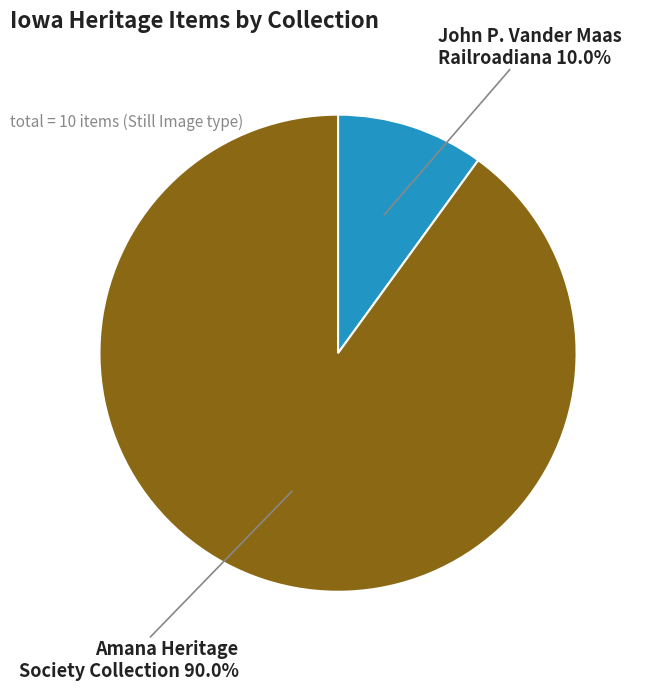

Does any single category account for the majority?

Yes